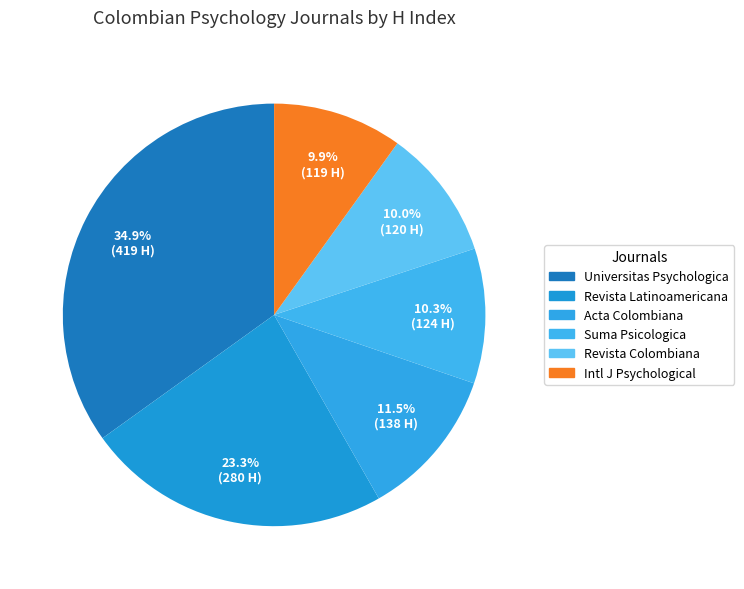

Count the number of slices in the pie.

6